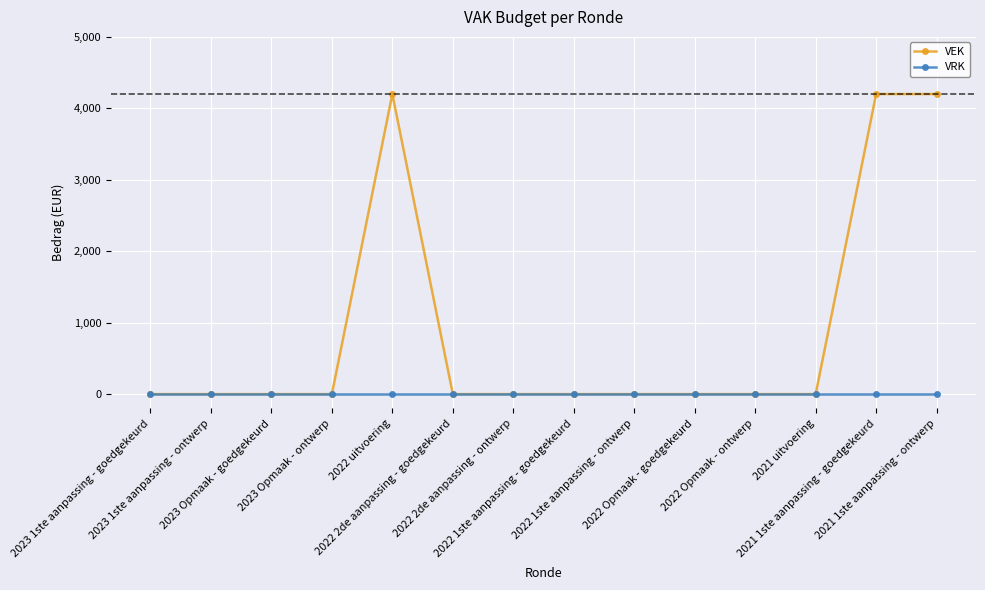

Between 2022 1ste aanpassing - ontwerp and 2021 1ste aanpassing - goedgekeurd, which series saw the biggest shift?

VEK